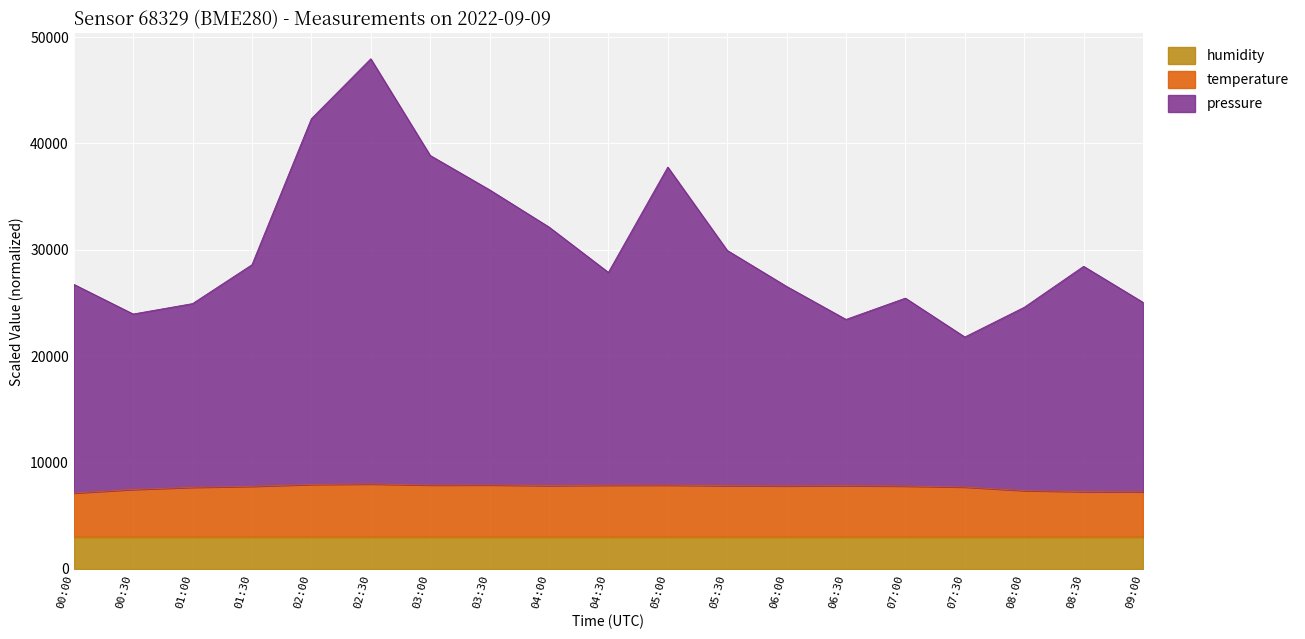

What is the total value across all series at 01:30?

28582.6